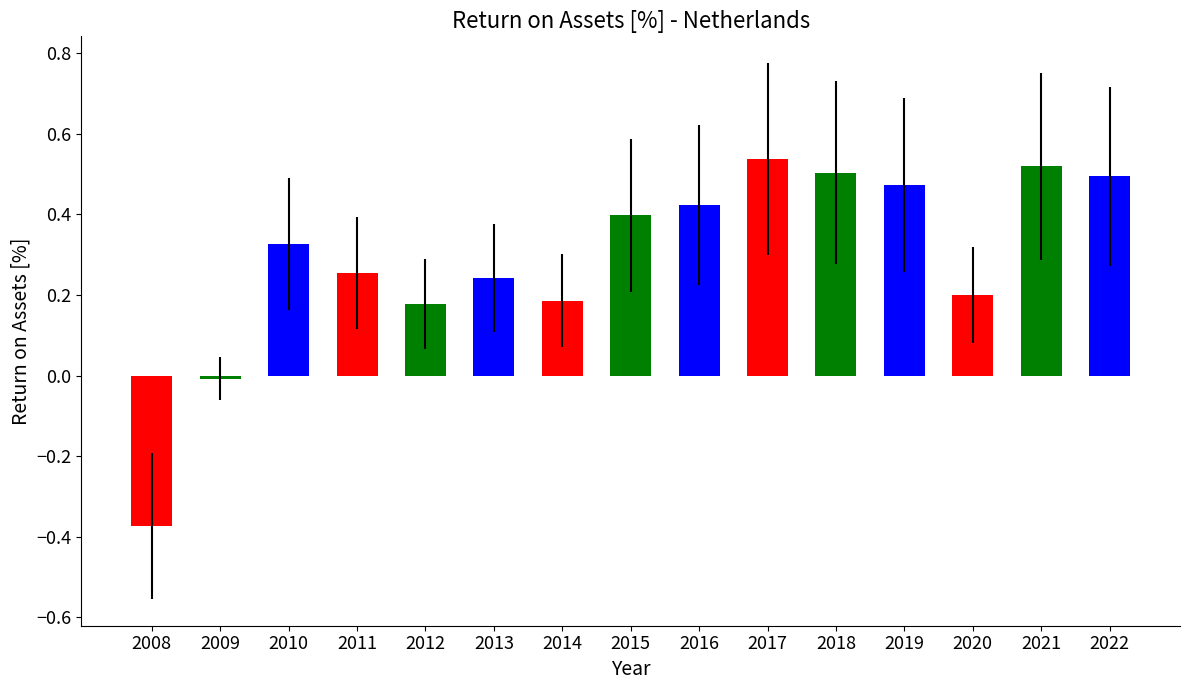

What is the difference between the maximum and minimum values?

0.9